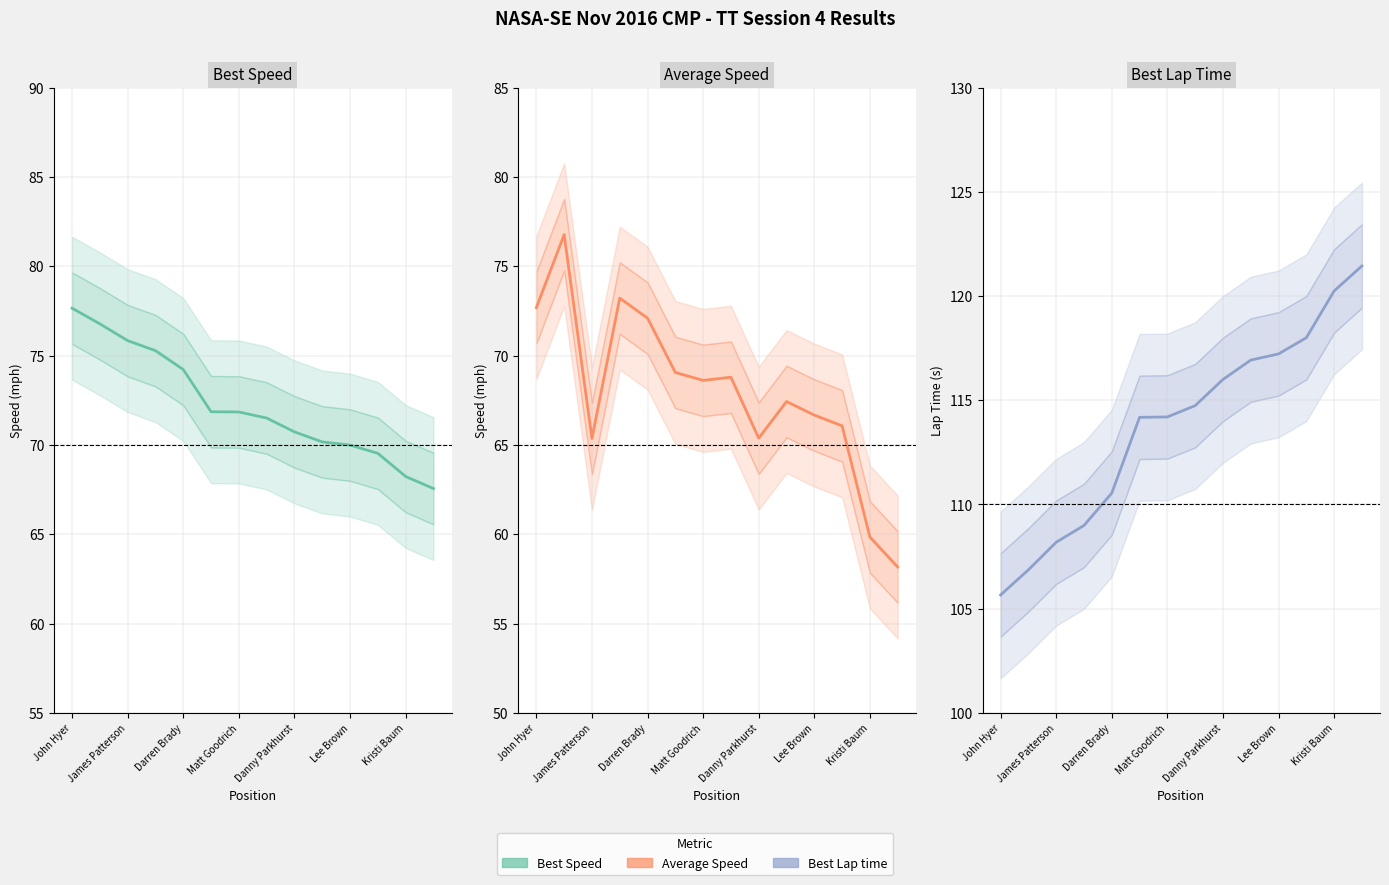

What is the label of the 11th point from the right?

Bryan Baum